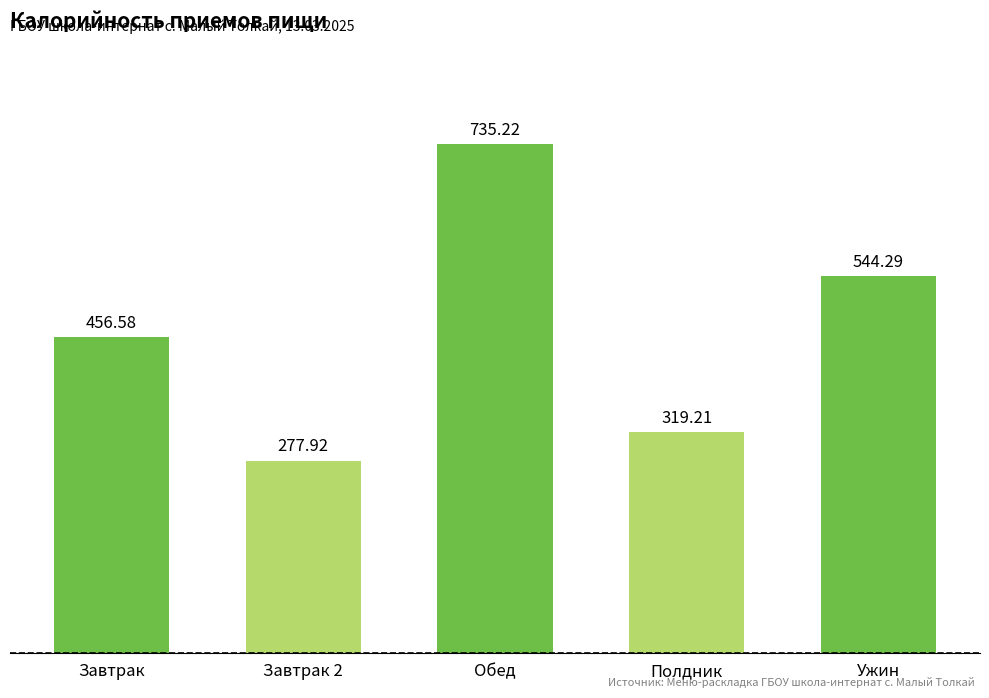

What is the label of the 2nd bar from the right?

Полдник